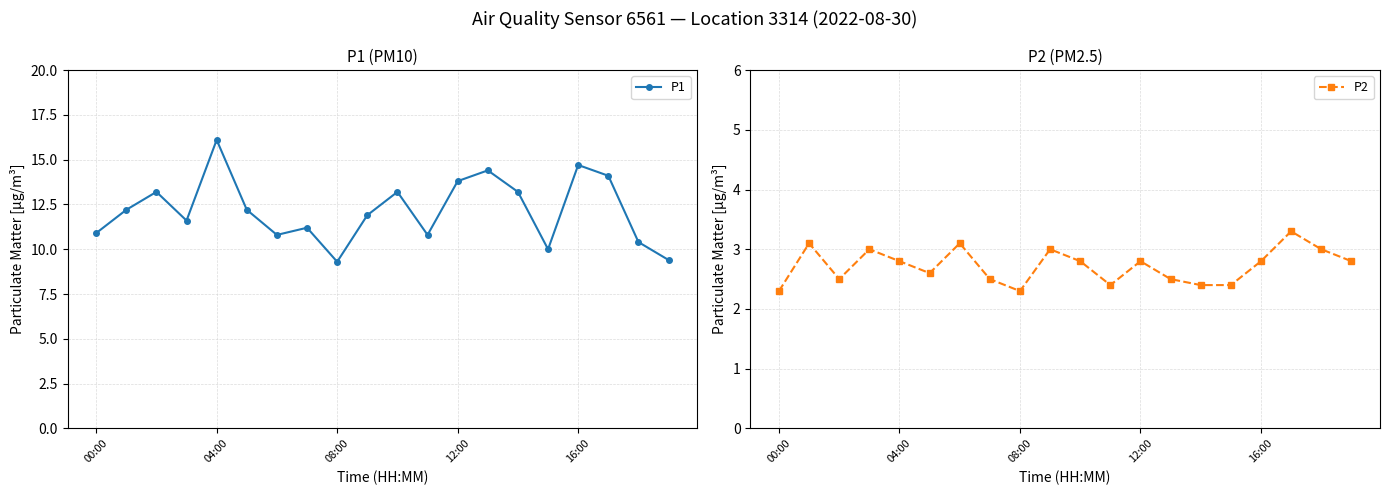

What is the average value of the P1 series?

12.2